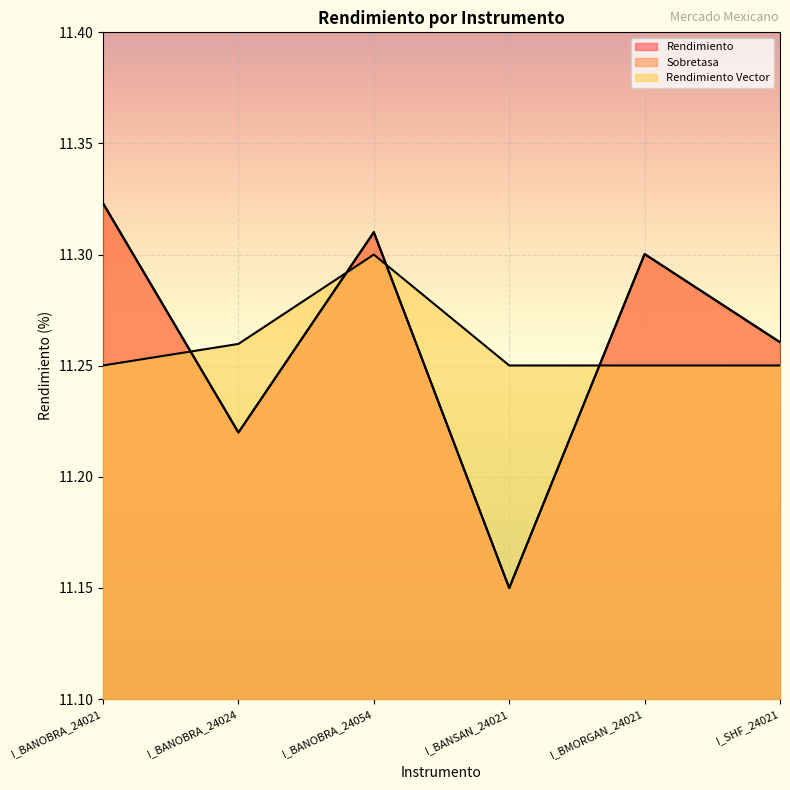

Which series has the widest spread of values?

Rendimiento